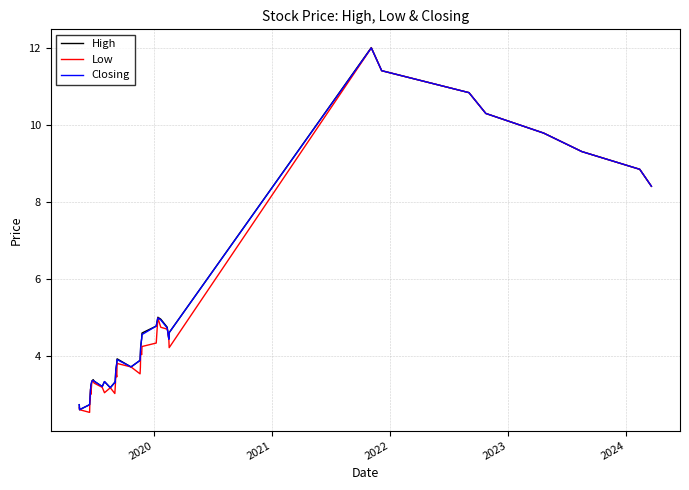

What is the maximum value for High?

12.0